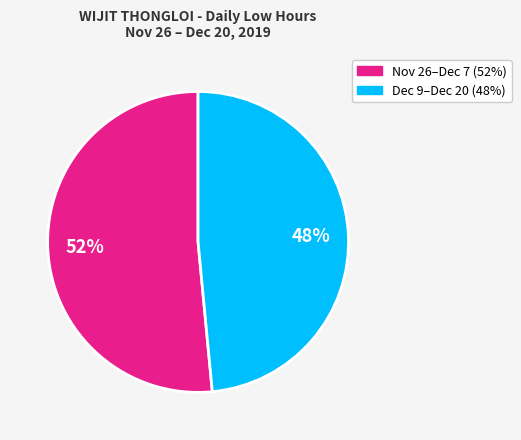

Is there any slice that represents more than half of the pie?

Yes